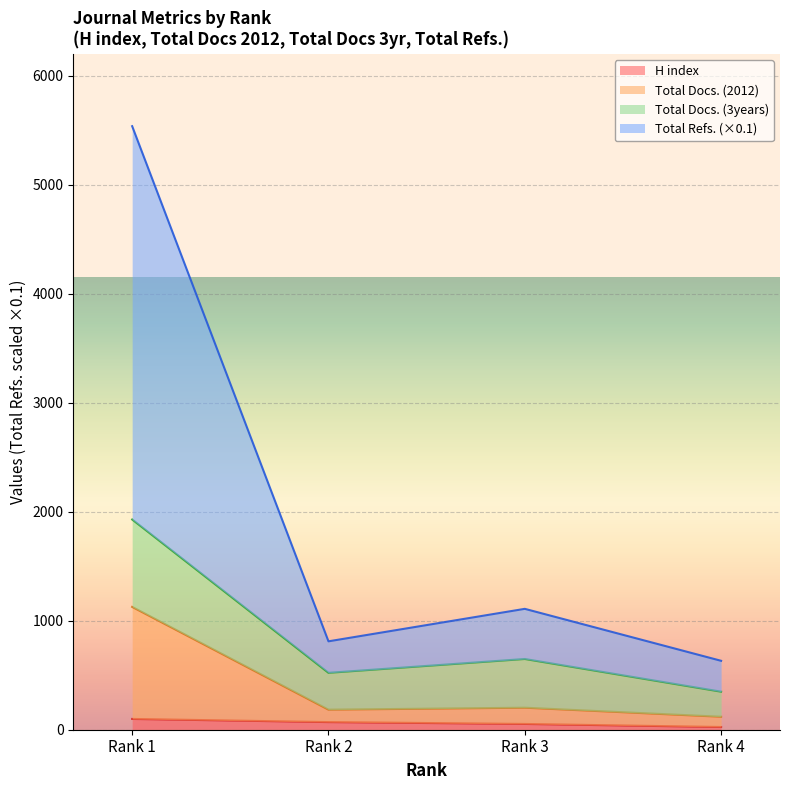

What is the approximate value of Total Docs. (3years) at Rank 4?

349.0